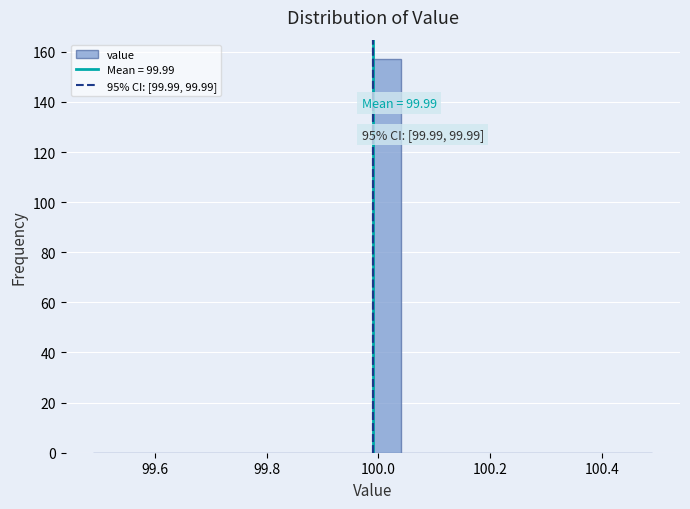

Around what value on the x-axis is the tallest bar? Give the approximate position of its centre, as read against the axis.

100.02